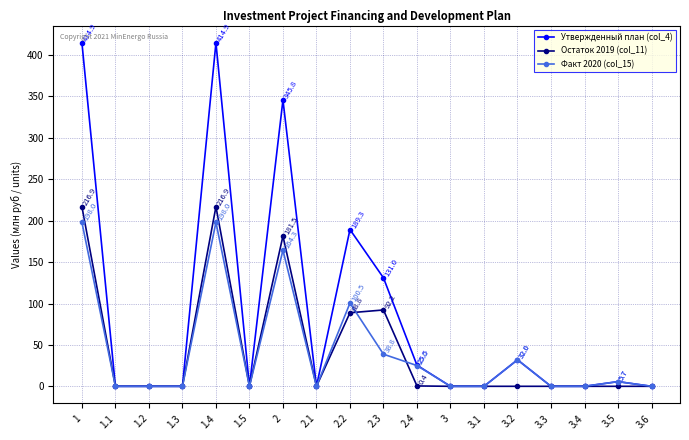

What is the value of the Остаток 2019 (col_11) point at the 9th from the left?

88.8